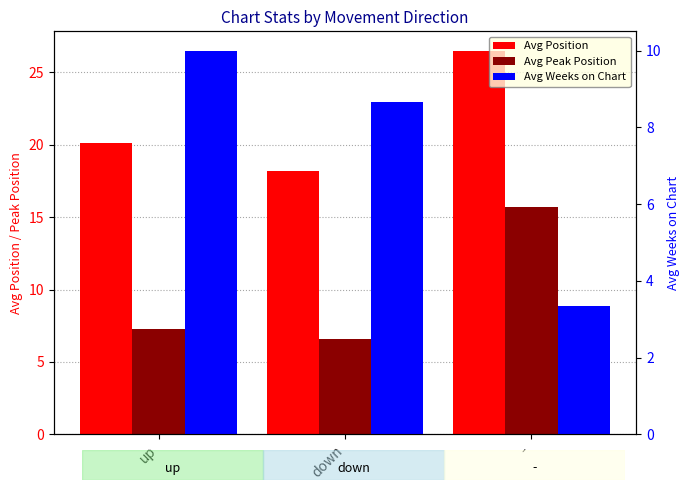

The value of Avg Weeks on Chart at up is 10.0. True or false?

True